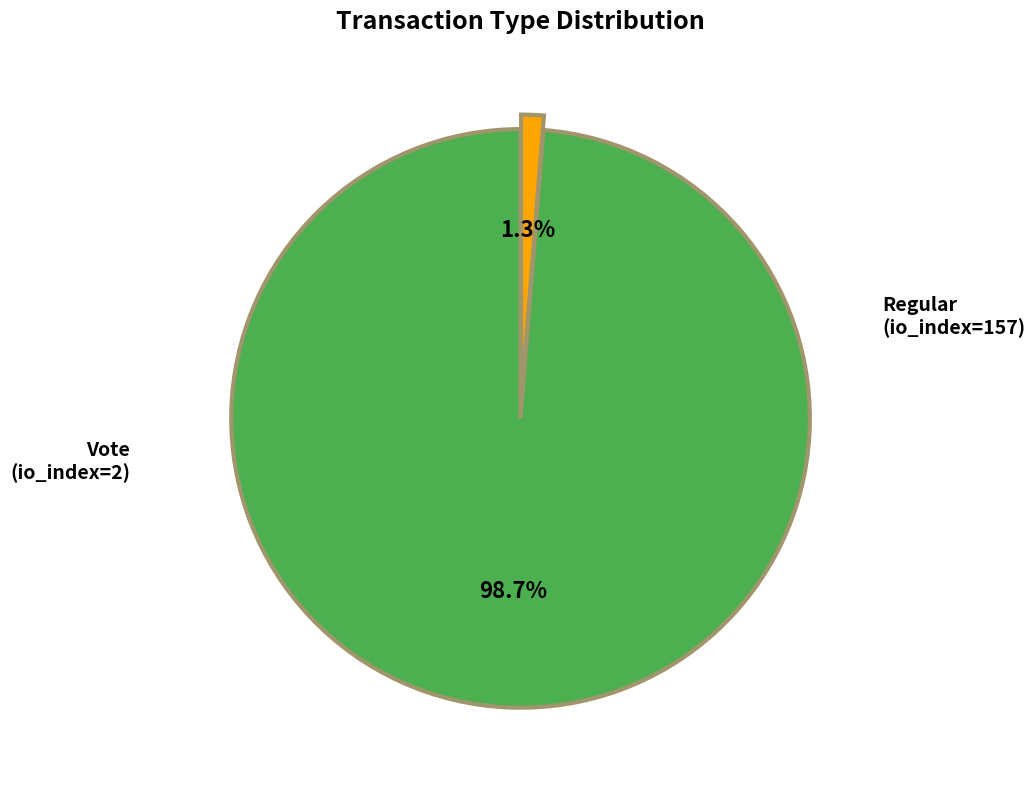

What percentage do Vote and Regular together represent?

100.0%